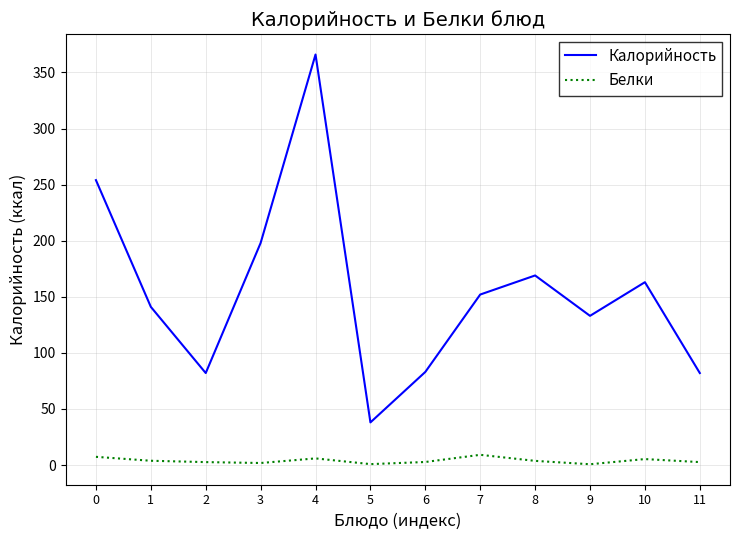

What is the average value of the Калорийность series?

155.1